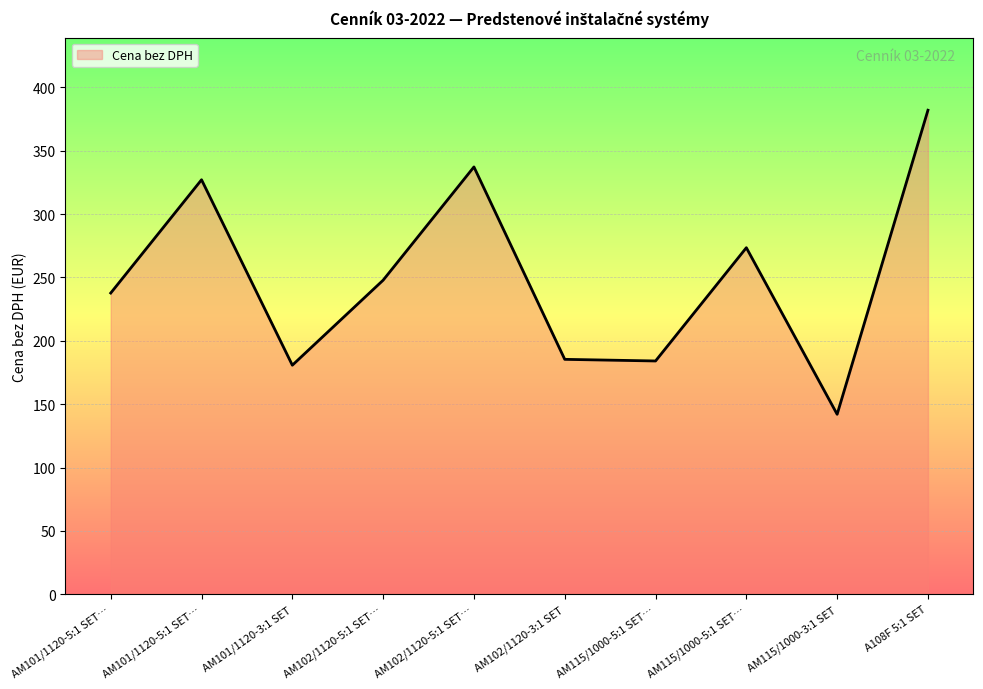

How many lines are shown in the chart?

1